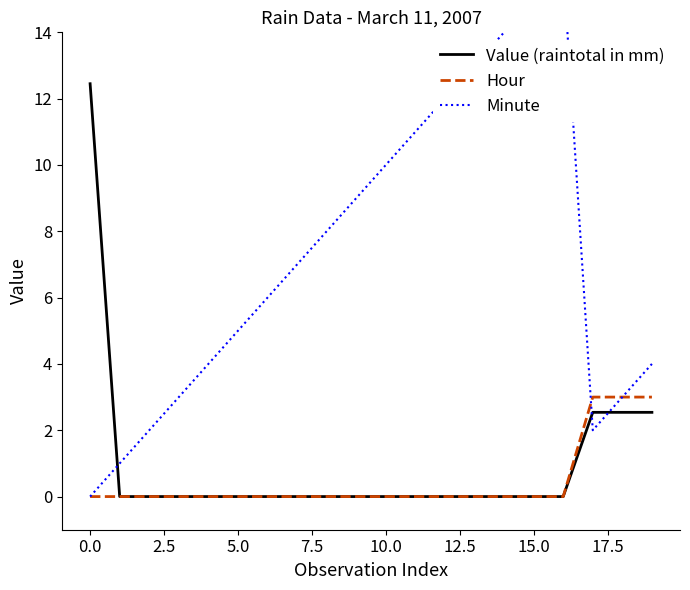

The value of Hour at 10.0 is 0.0. True or false?

True